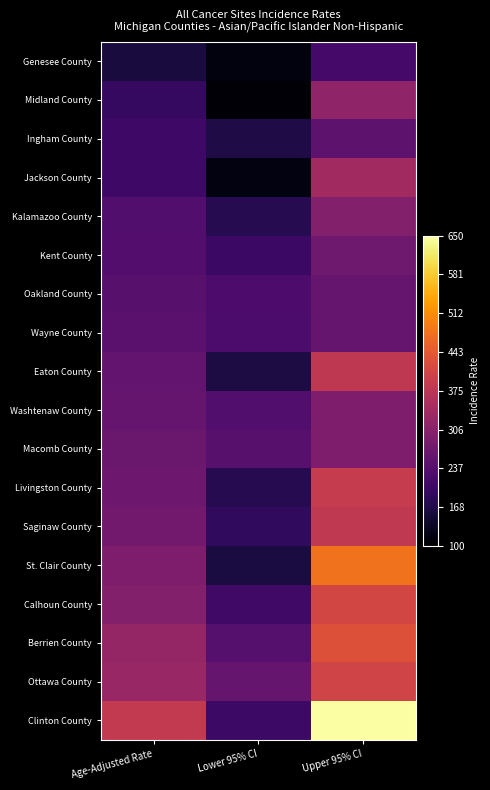

Rank the series by their maximum value, from lowest to highest.

Genesee County, Ingham County, Oakland County, Wayne County, Kent County, Washtenaw County, Macomb County, Kalamazoo County, Midland County, Jackson County, Eaton County, Saginaw County, Livingston County, Ottawa County, Calhoun County, Berrien County, St. Clair County, Clinton County